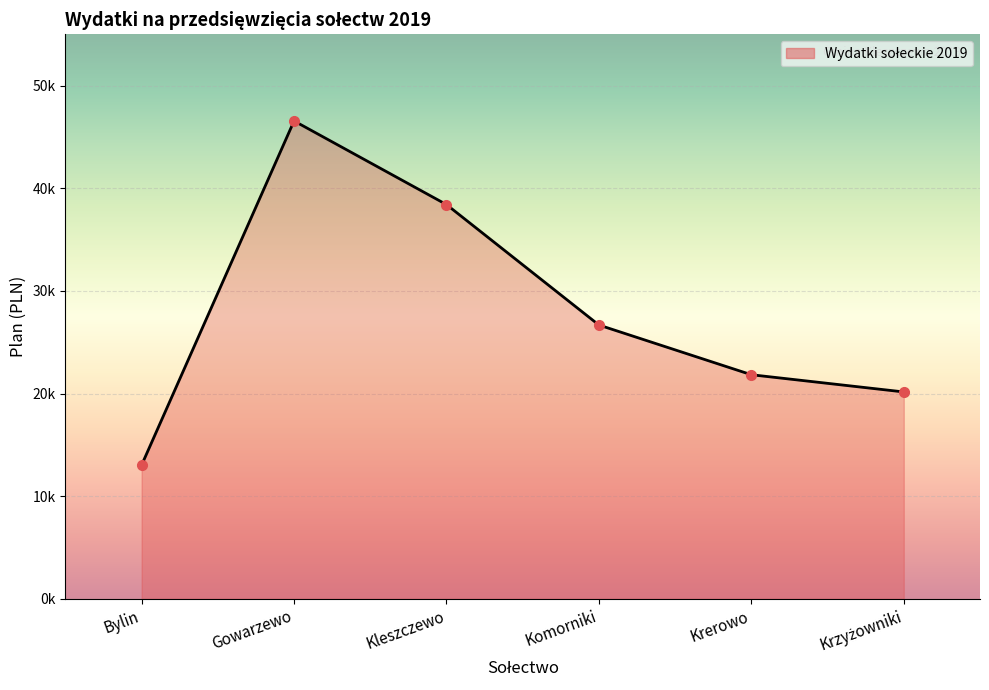

What position from the right is Krerowo?

2